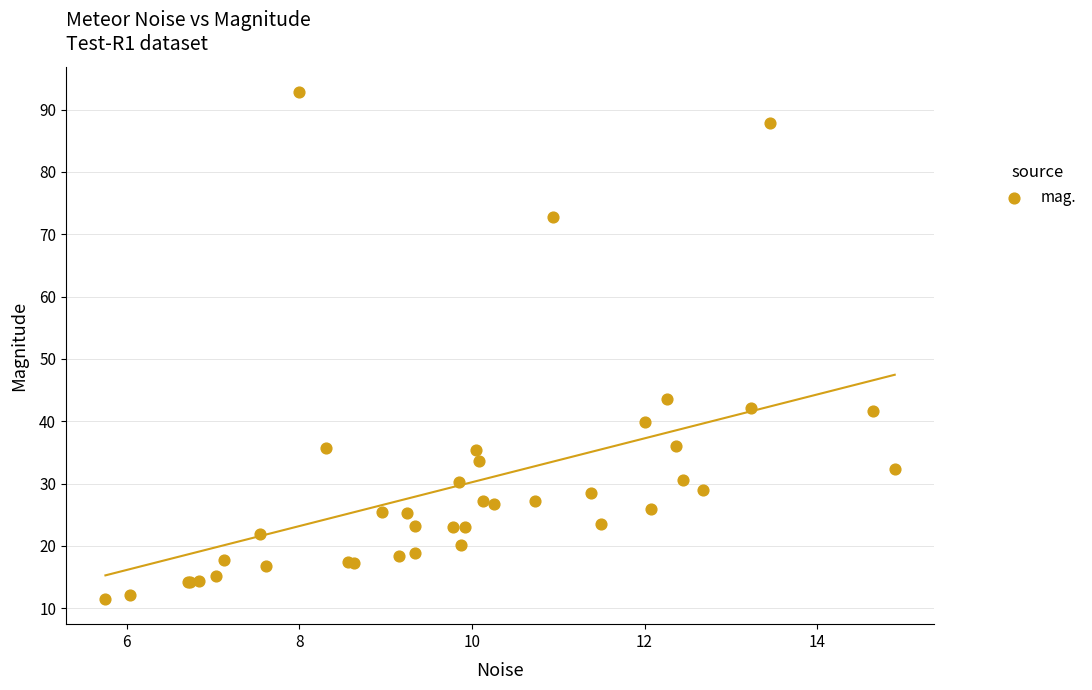

What Y value in the scatter plot is closest to 52?

43.6